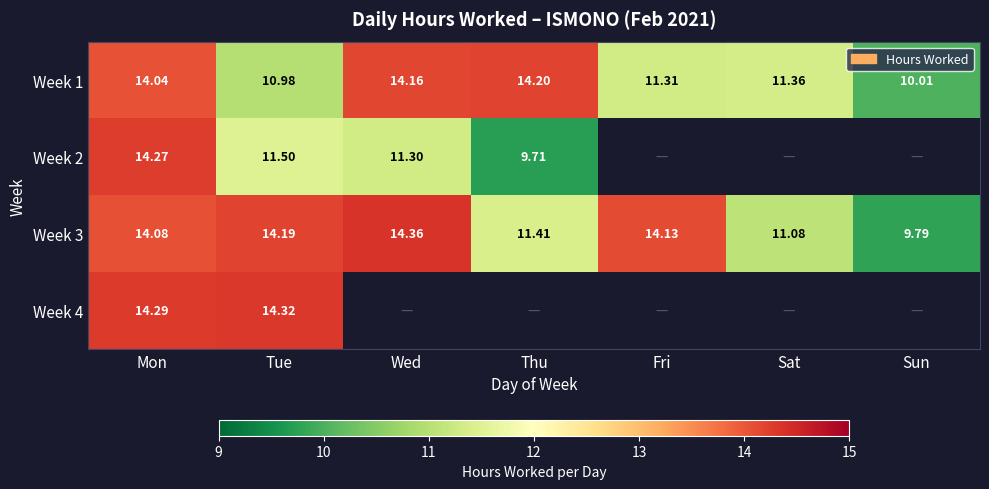

The value of Week 1 at Wed is 14.2. True or false?

True